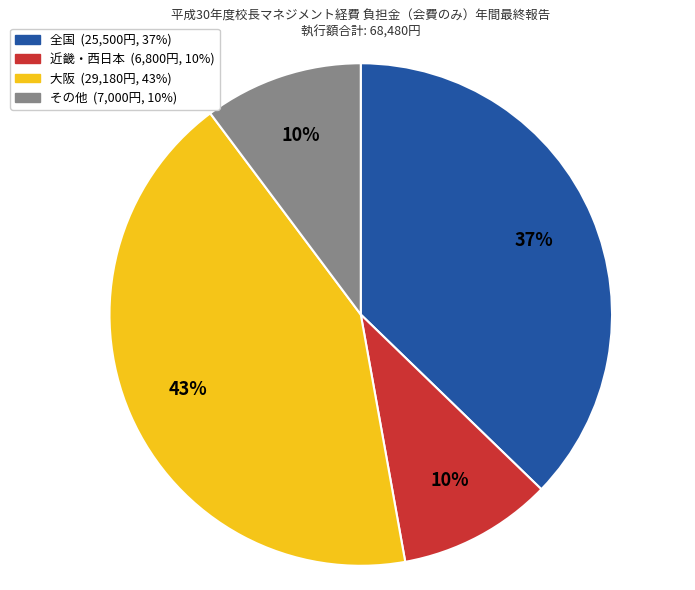

How many slices are in this pie chart?

4